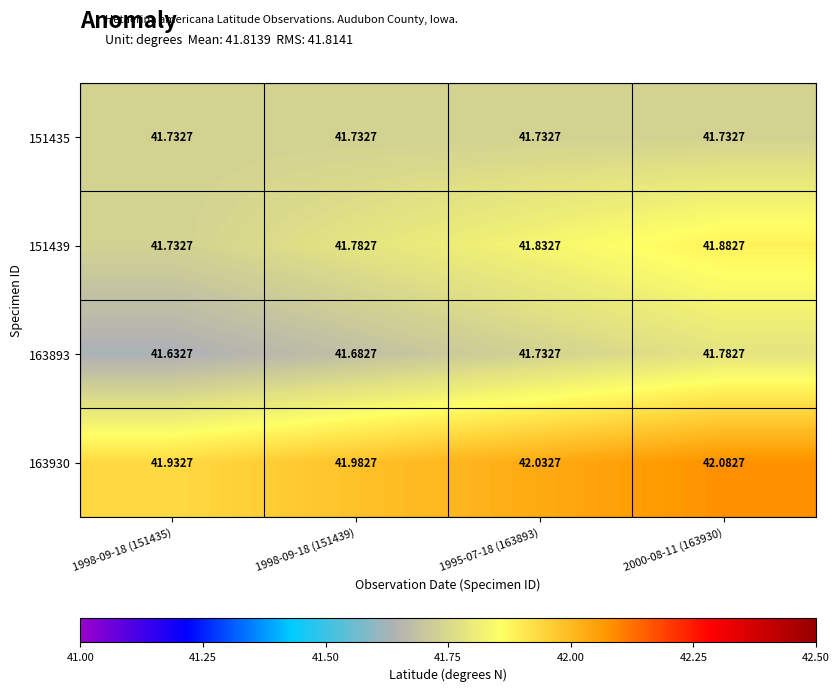

Is the value of 151435 at 2000-08-11 (163930) greater than the value of 151439 at 1995-07-18 (163893)?

No